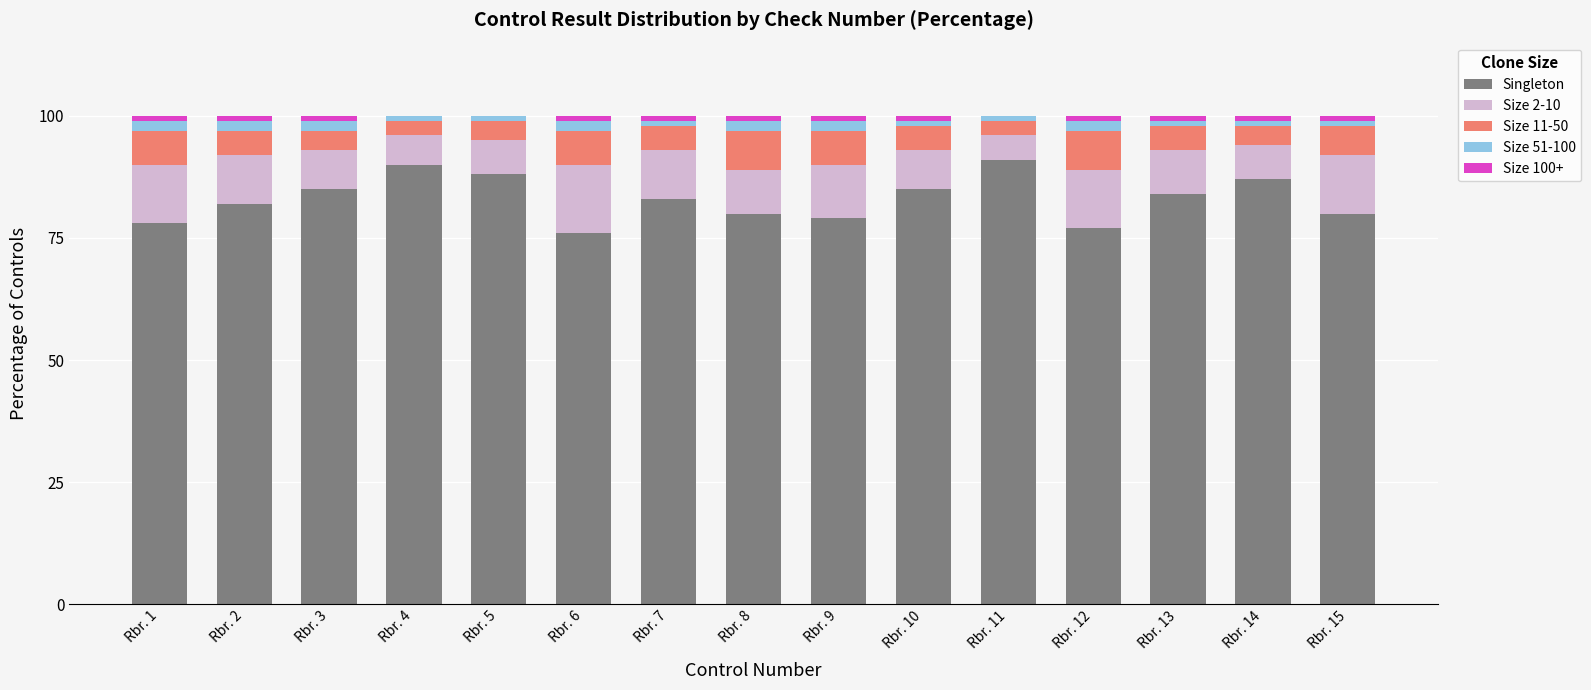

What is the maximum value for Singleton?

91